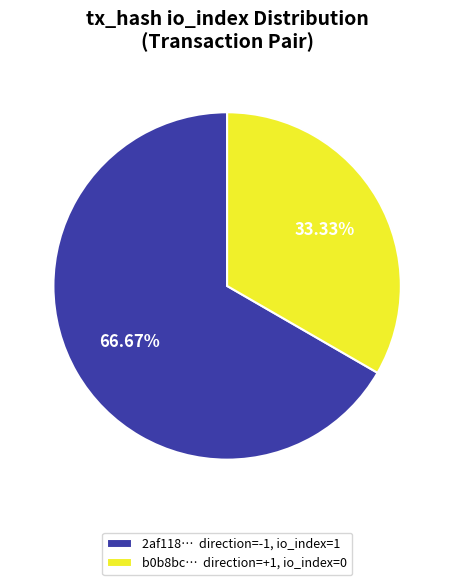

Do 2af118… direction=-1, io_index=1 and b0b8bc… direction=+1, io_index=0 together represent more than half of the pie?

Yes